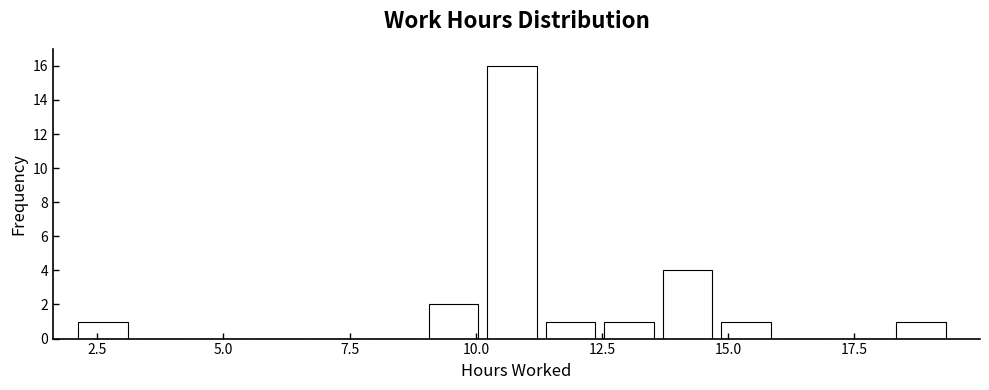

Read against the x-axis, roughly where is the centre of the tallest bar?

10.5